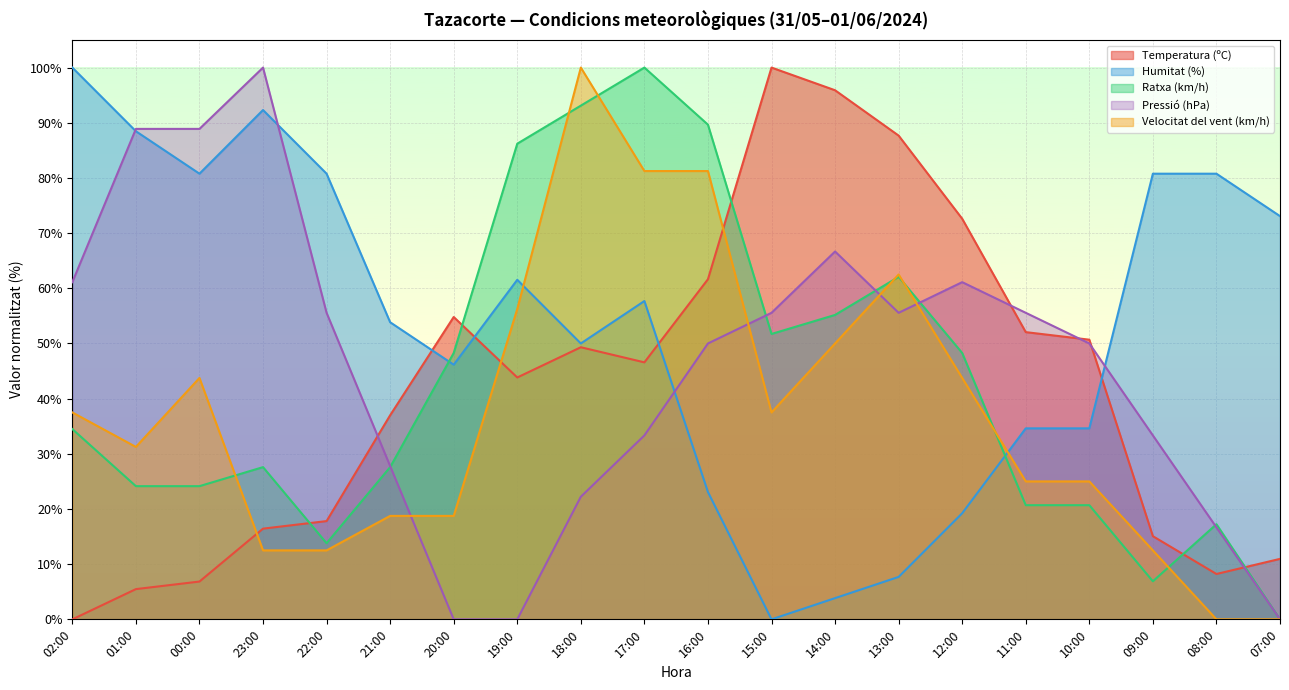

How many data points does each series have?

20